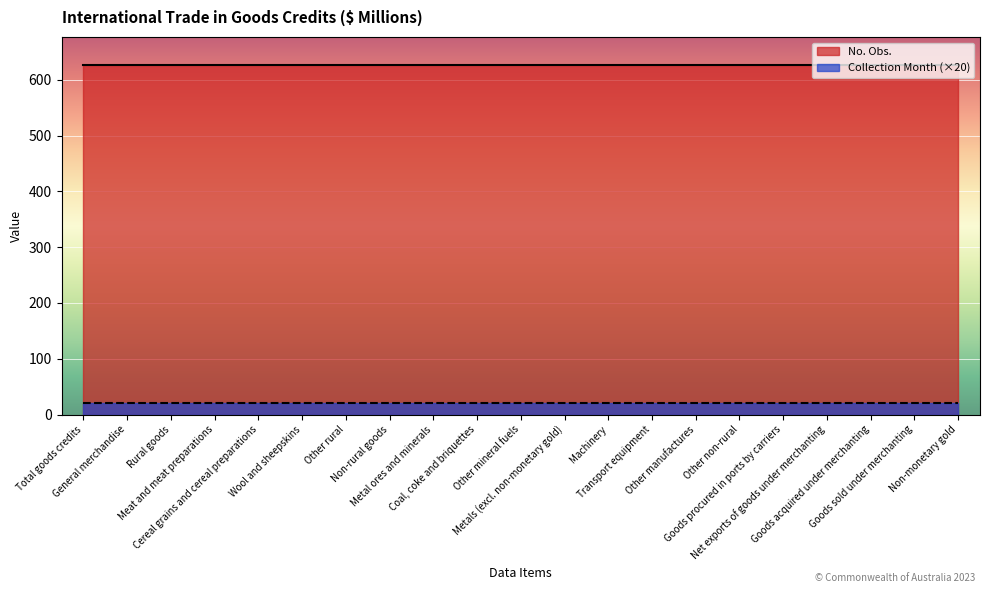

What is the approximate value of No. Obs. at Other non-rural?

627